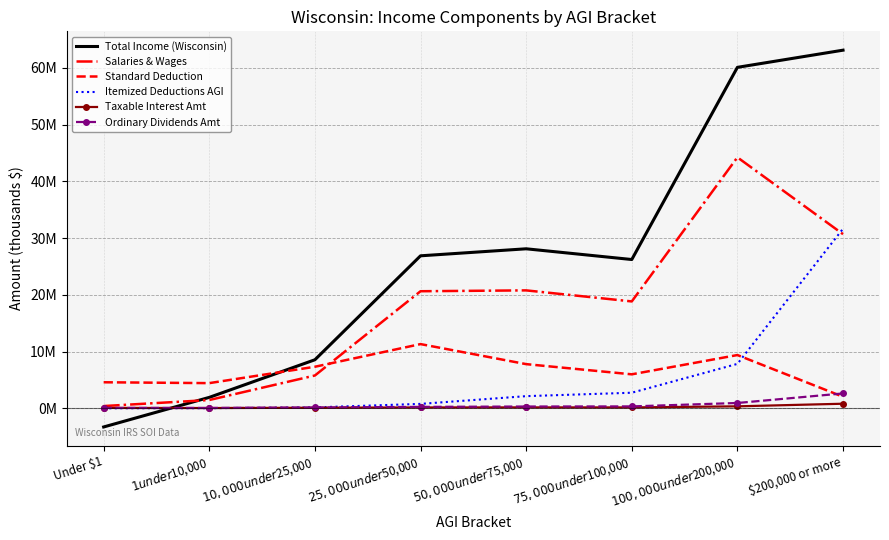

Which label corresponds to the smallest value in the chart?

Under $1